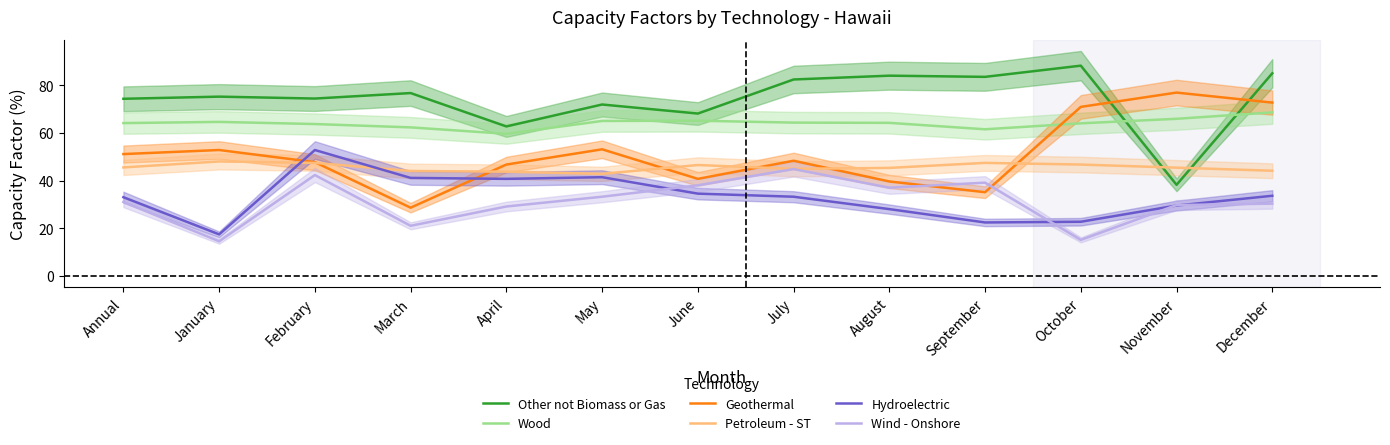

What is the total value across all series at February?

328.3